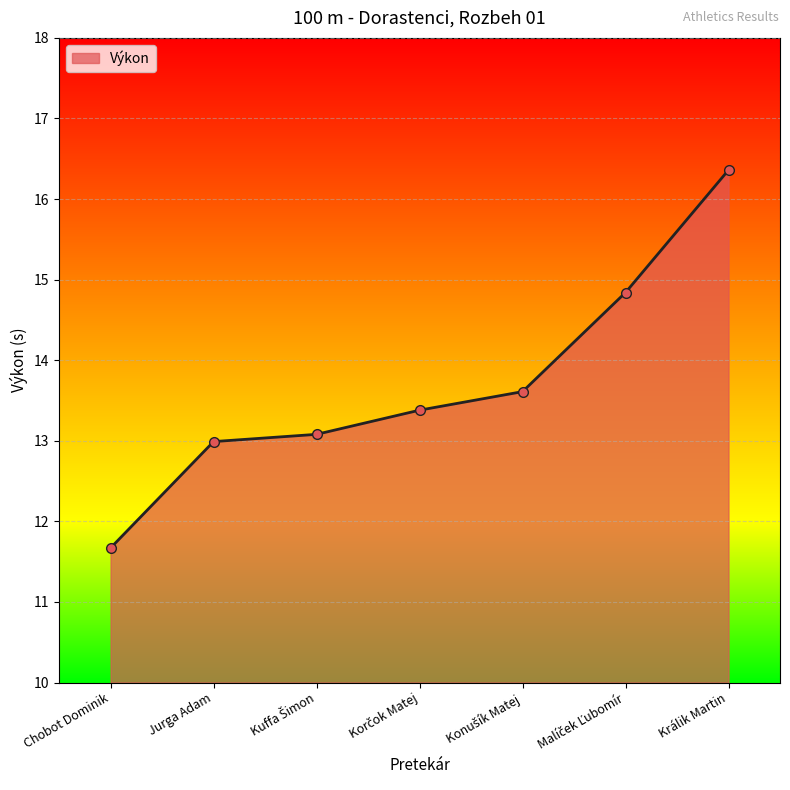

What value does the data have at Jurga Adam?

13.0